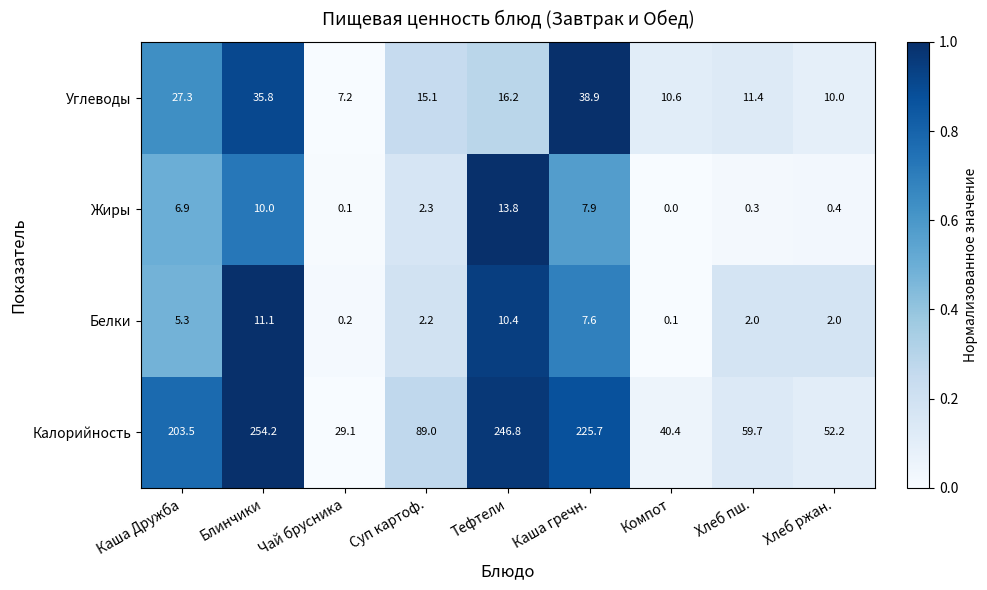

What is the spread (max minus min) of values at Компот?

40.4